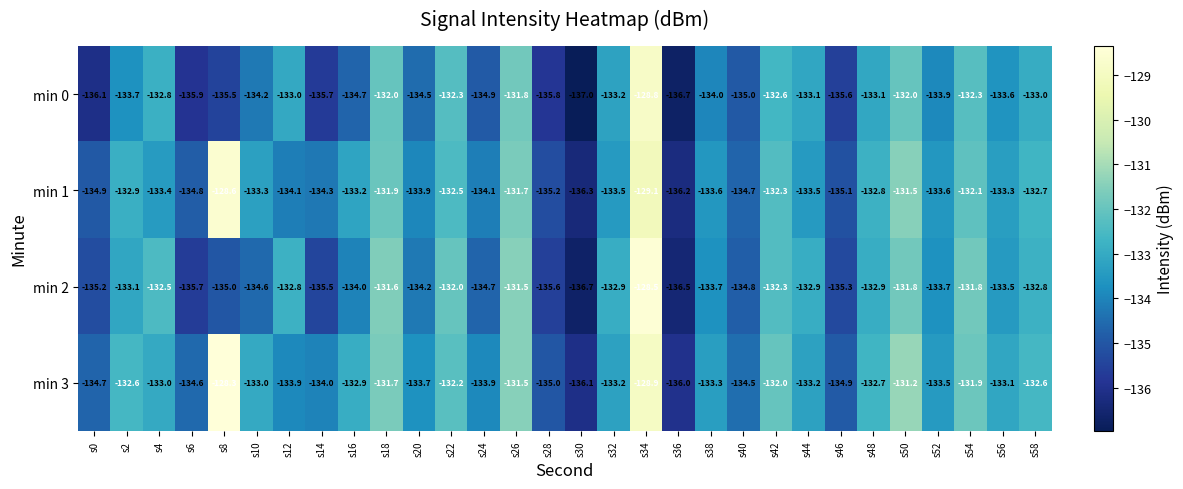

Which series has the largest total across all categories?

min 3